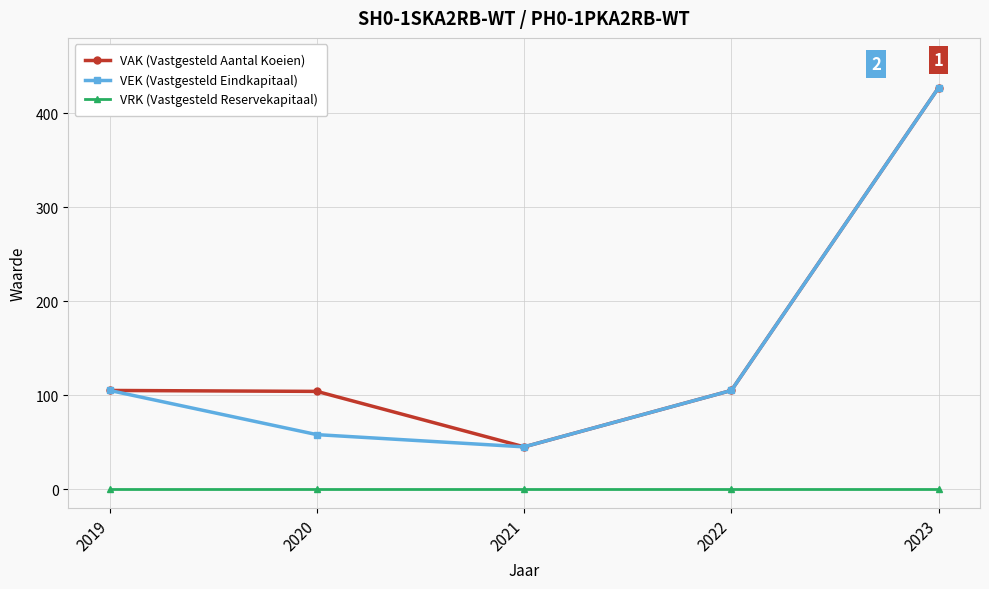

True or false: VRK (Vastgesteld Reservekapitaal) has more than 2 points higher than both neighbors.

False